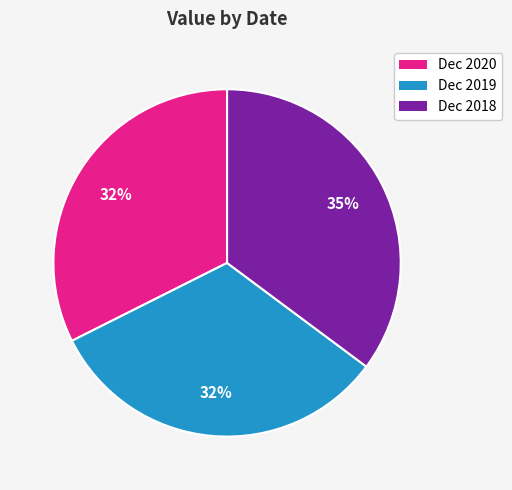

To the nearest percent, what is the difference between the Dec 2018 and Dec 2019 slice percentages?

3%